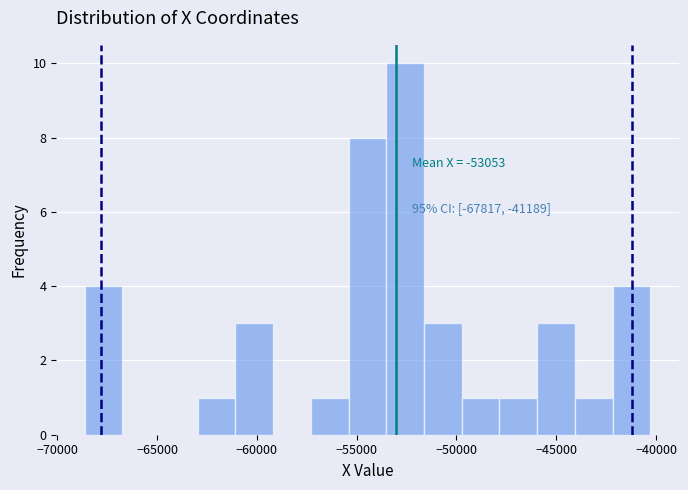

Around what value on the x-axis is the tallest bar? Give the approximate position of its centre, as read against the axis.

-52500